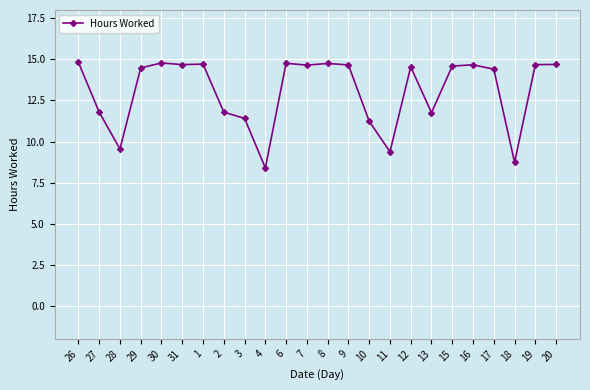

At which category does the data reach its first local valley?

28